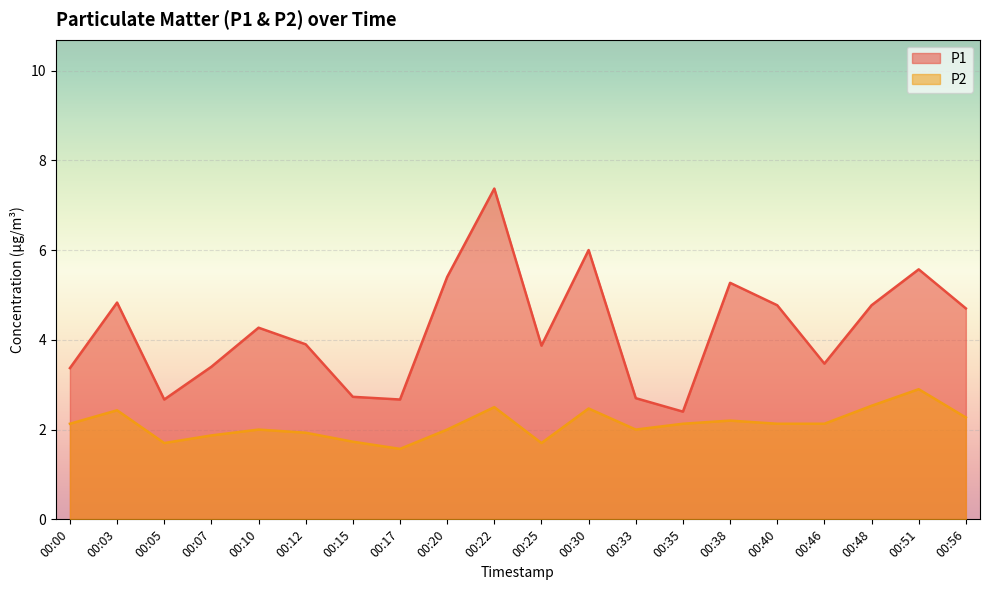

What is the sum of the P1 values at 00:56 and 00:33?

7.4